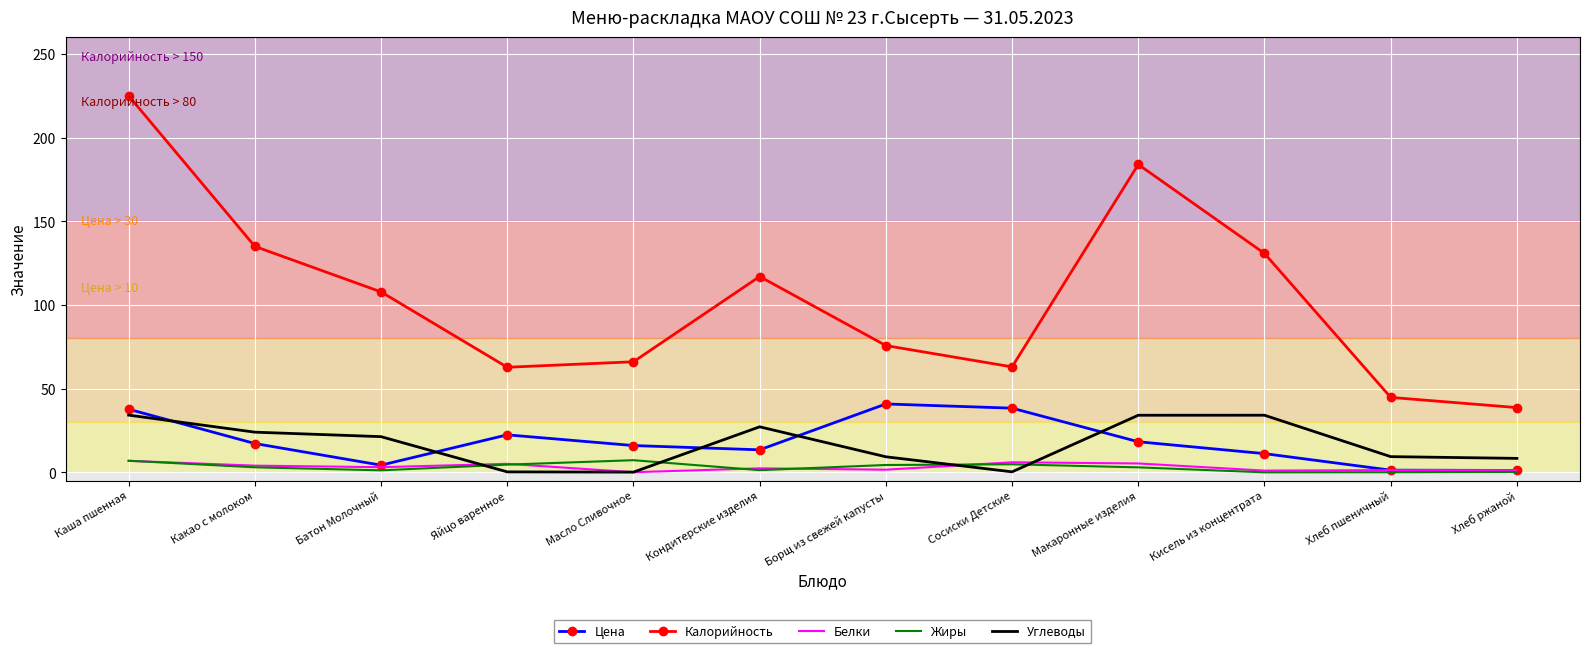

What value does the Цена series have at Каша пшенная?

37.7